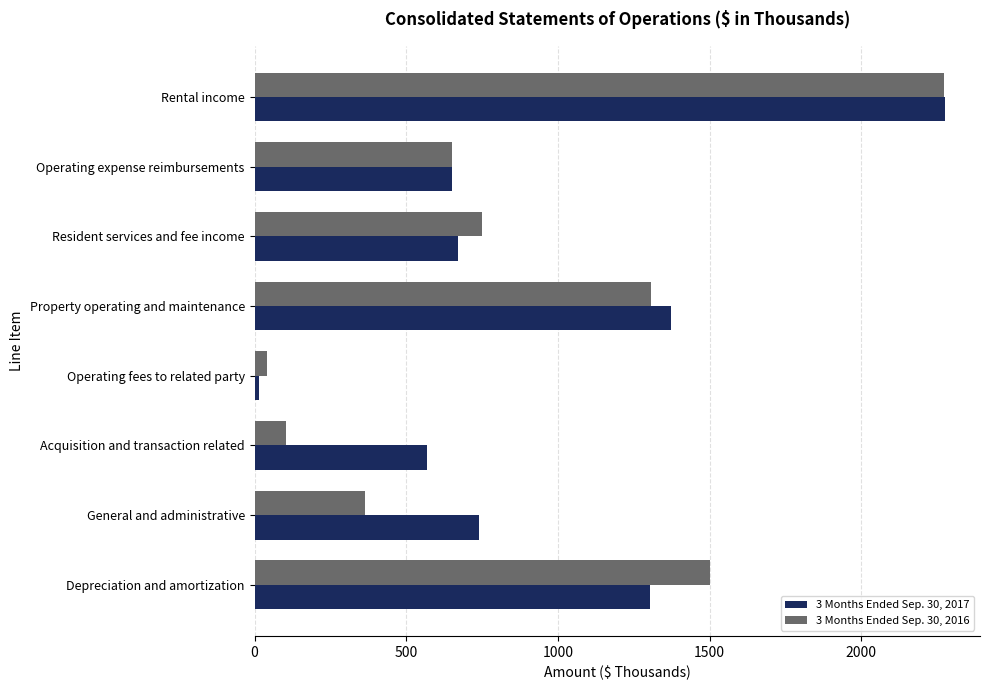

At which category is the sum across all series the highest?

Rental income